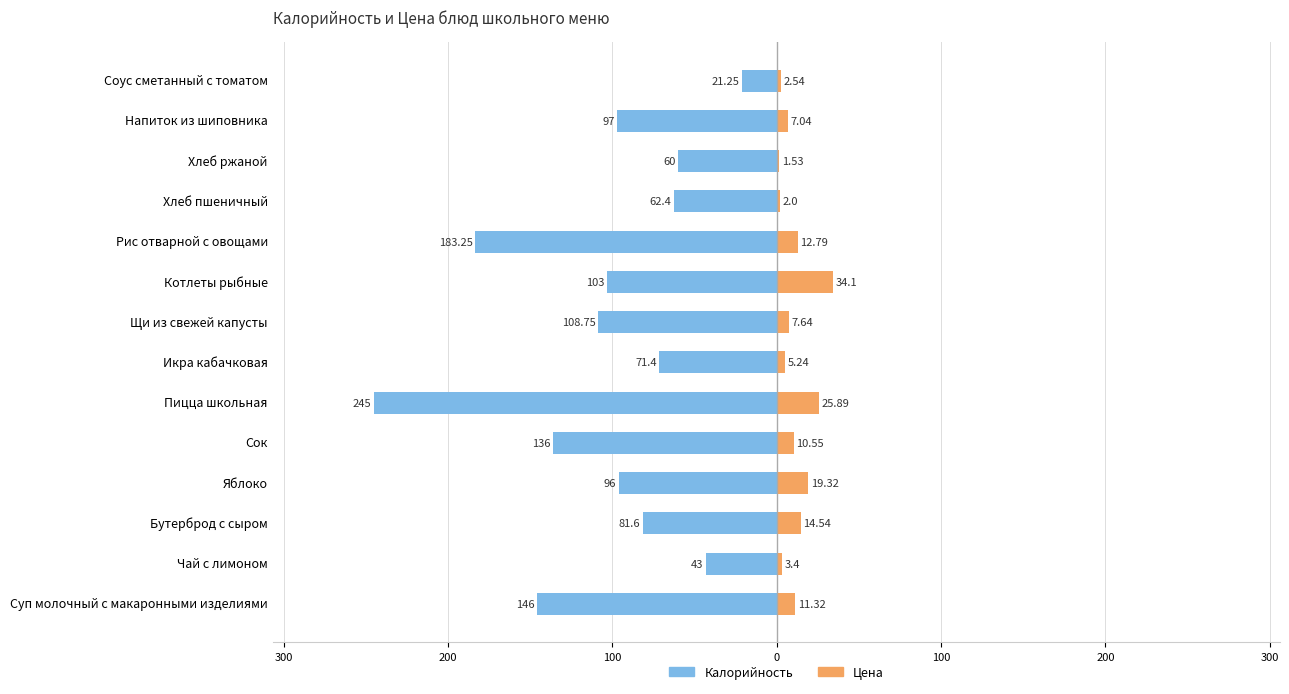

How many series are shown in this chart?

2